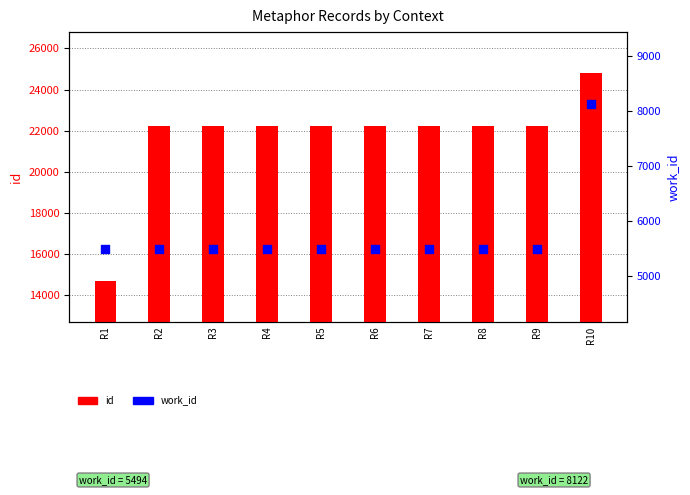

What are all the series names shown in the legend?

id, work_id